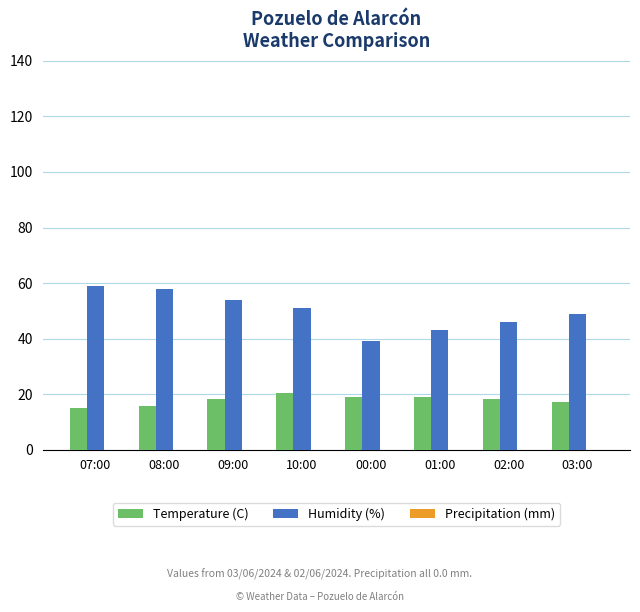

Count the number of data series in this chart.

2